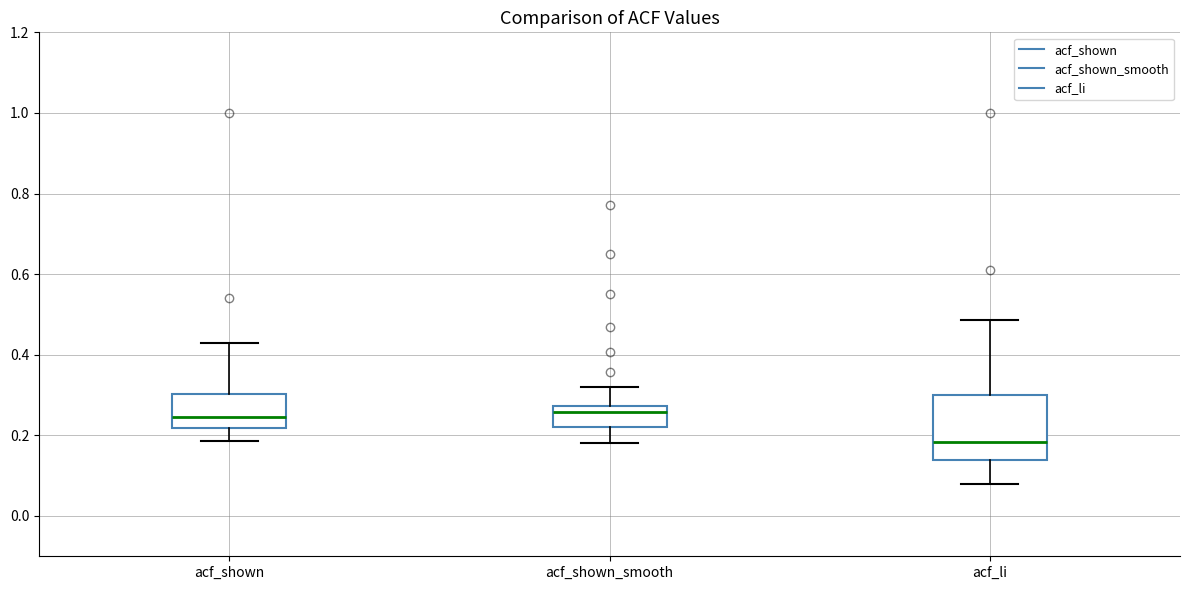

Which box has the lowest median line?

acf_li